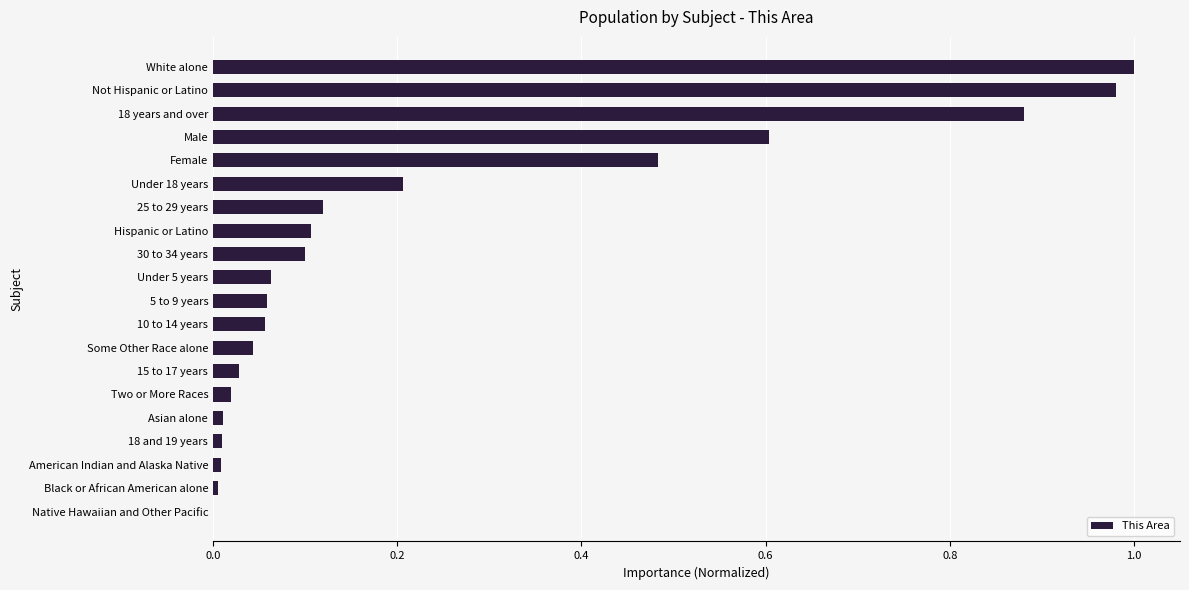

Are the bars horizontal?

Yes